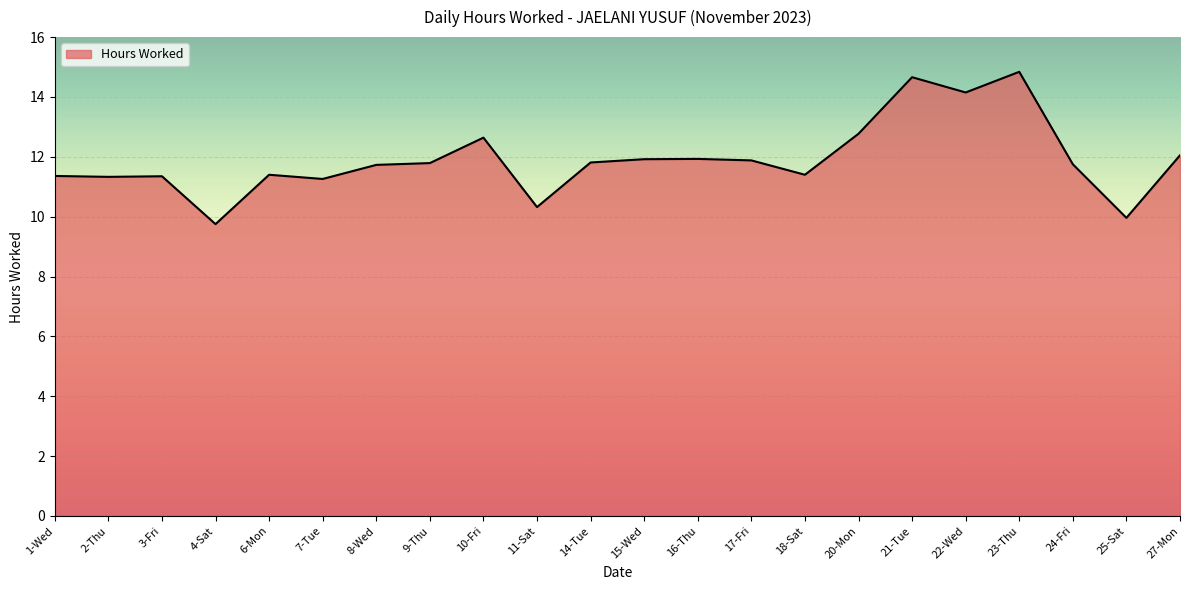

What is the minimum value shown in the chart?

9.8